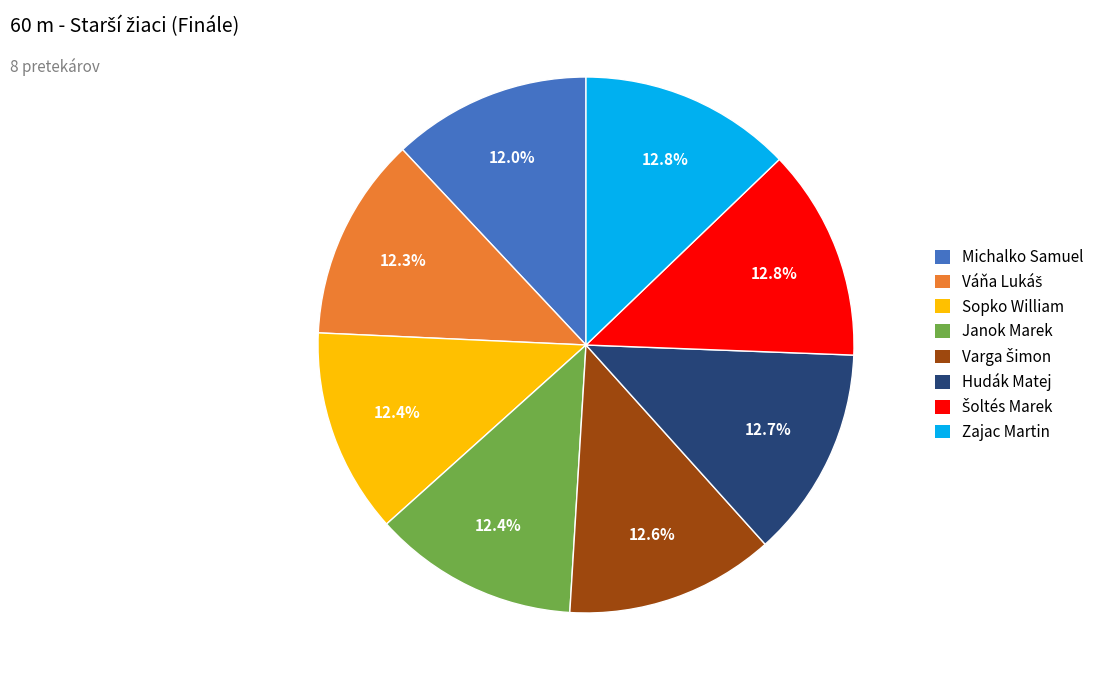

Does Janok Marek represent more than half of the total?

No